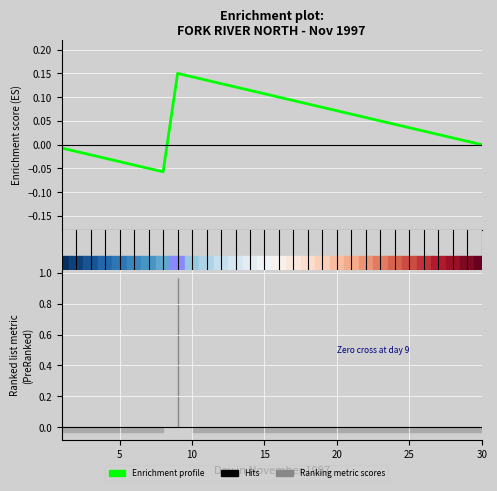

Is this an area chart (filled region under the line)?

No